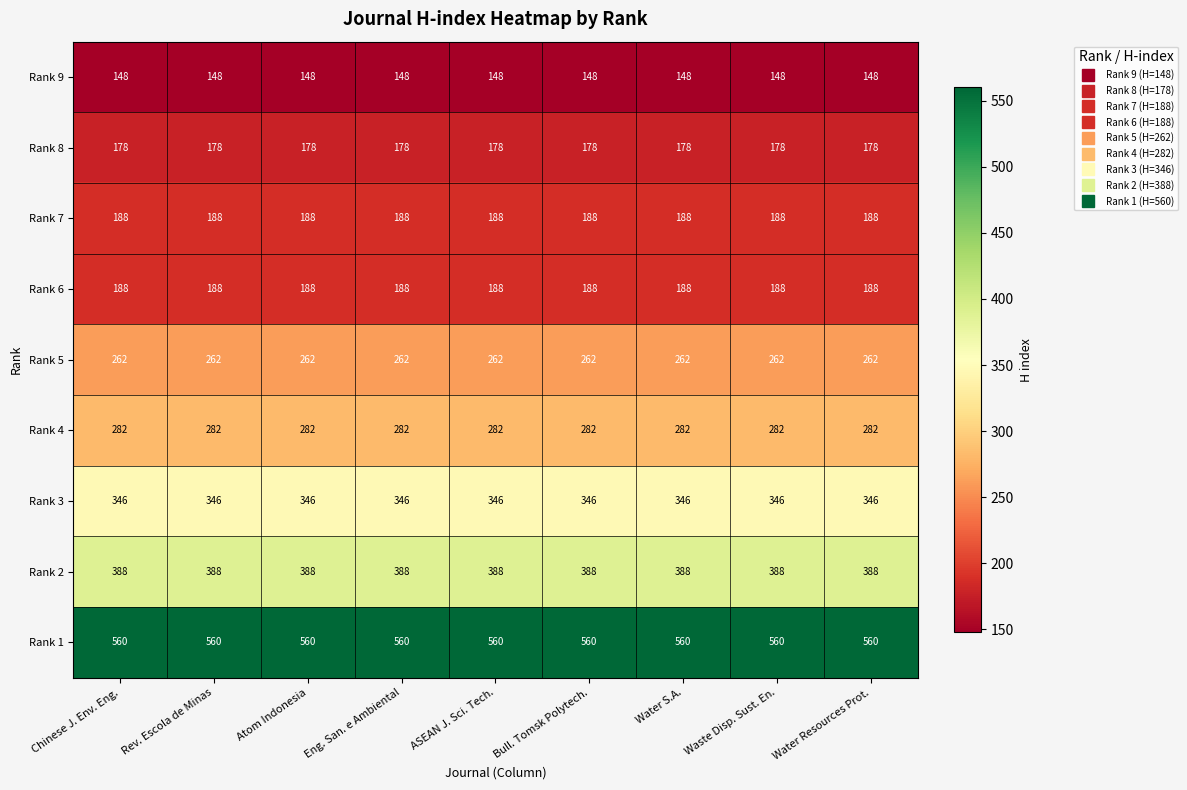

What is the difference between the highest and lowest values at Chinese J. Env. Eng.?

412